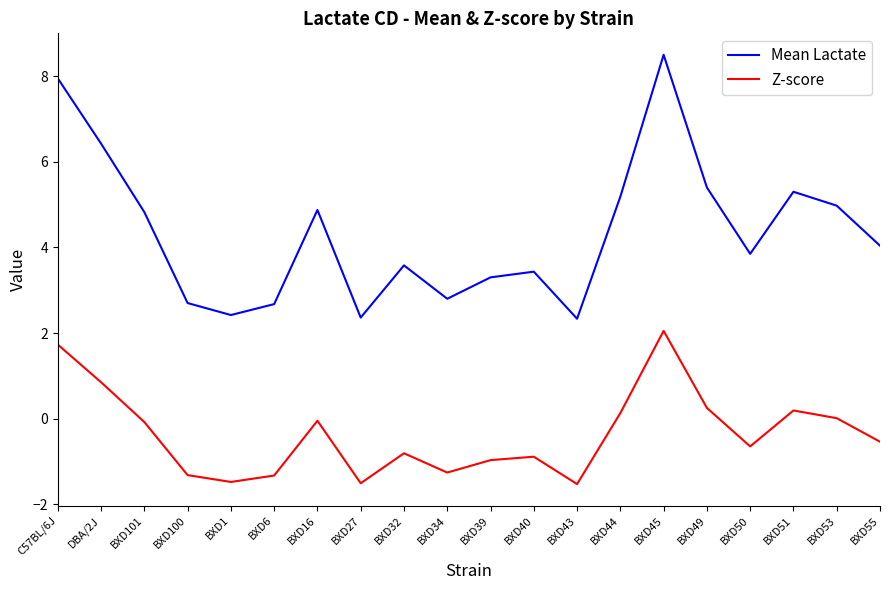

Which series has the widest spread of values?

Mean Lactate